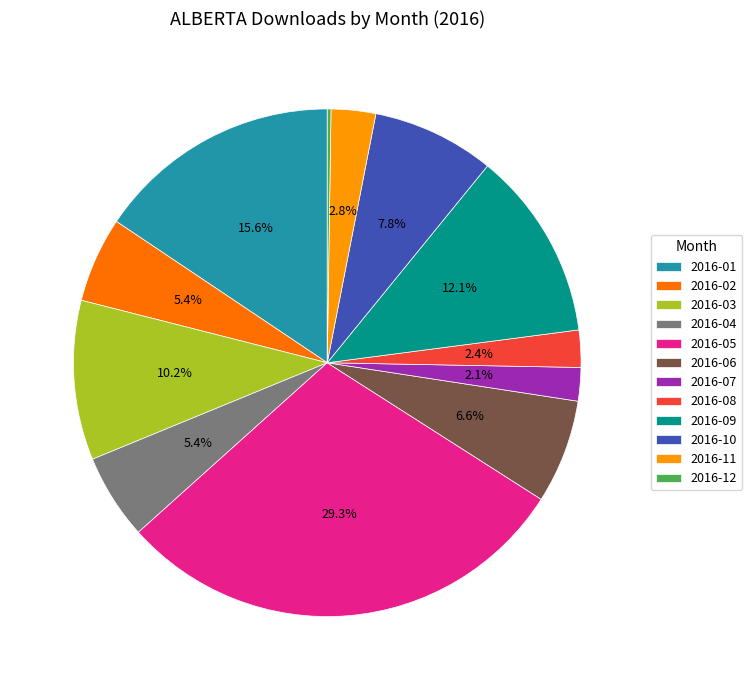

Combined, do 2016-09 and 2016-10 account for over 50%?

No